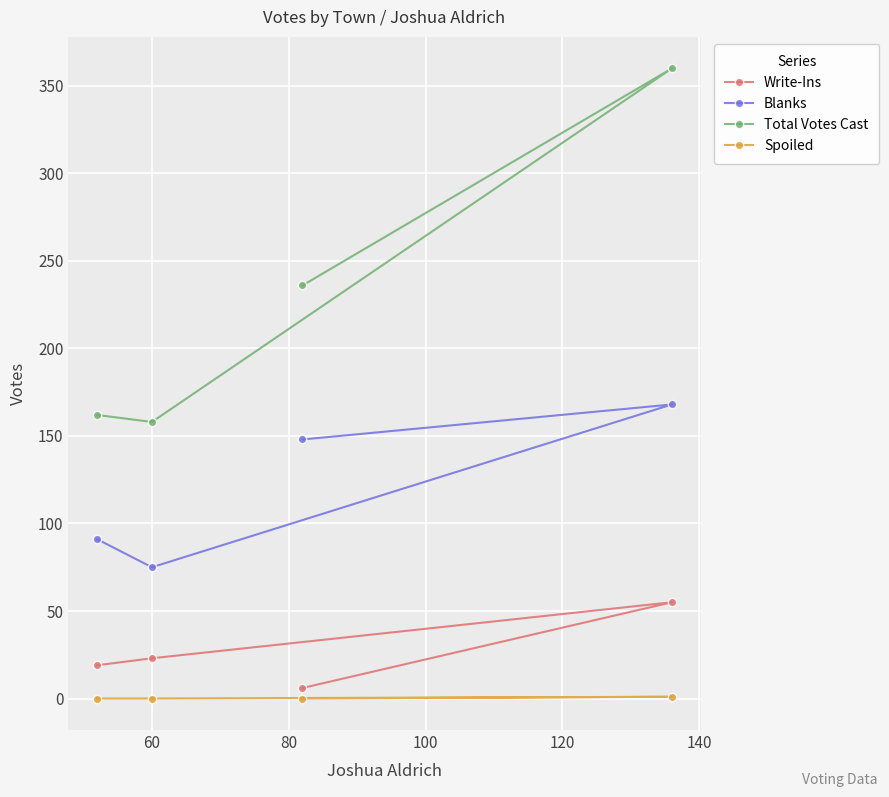

Which series has the largest range (max minus min)?

Total Votes Cast